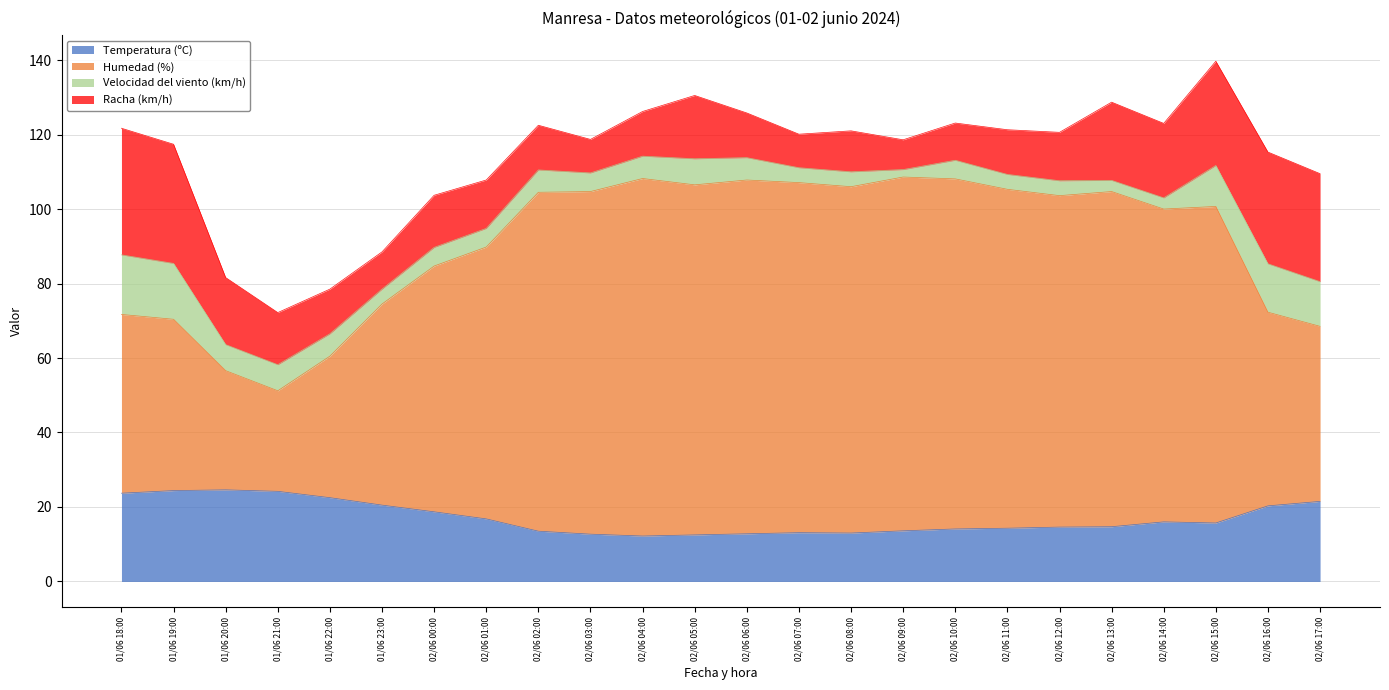

What is the average value of the Temperatura (ºC) series?

17.1